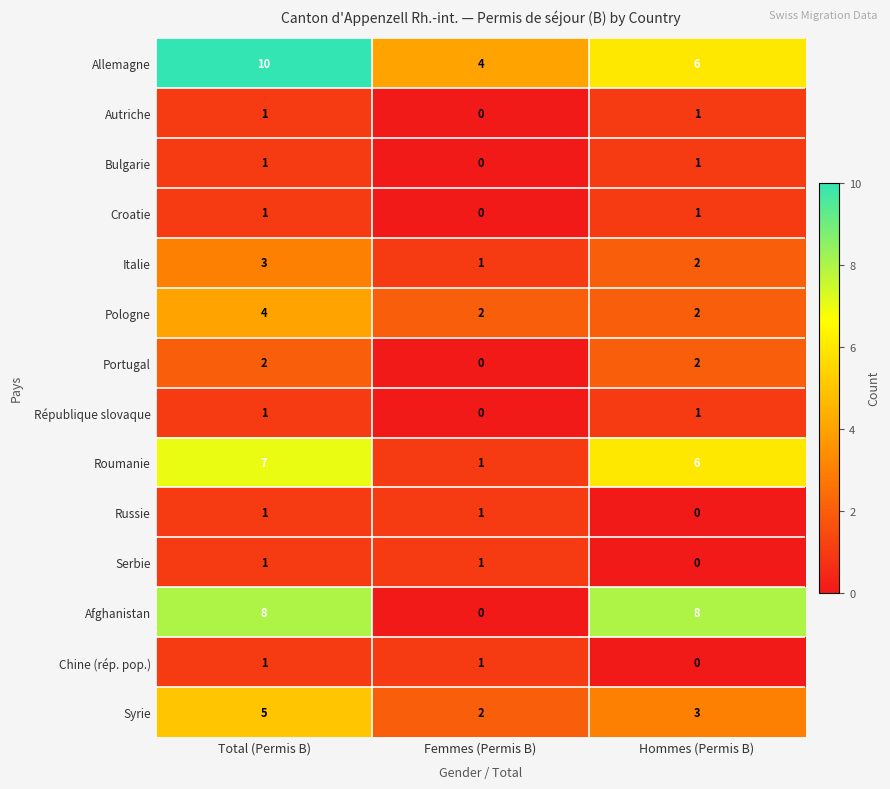

Is it true that République slovaque equals 2 at Hommes (Permis B)?

False